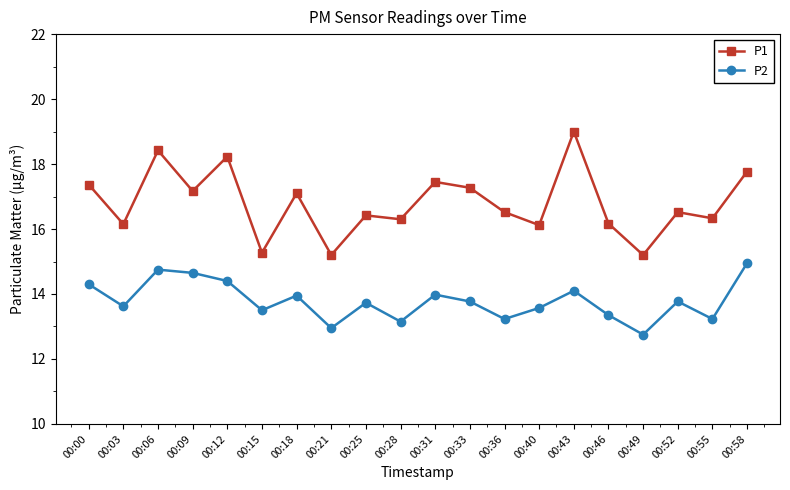

What is the value of the P1 point at the 18th from the left?

16.5